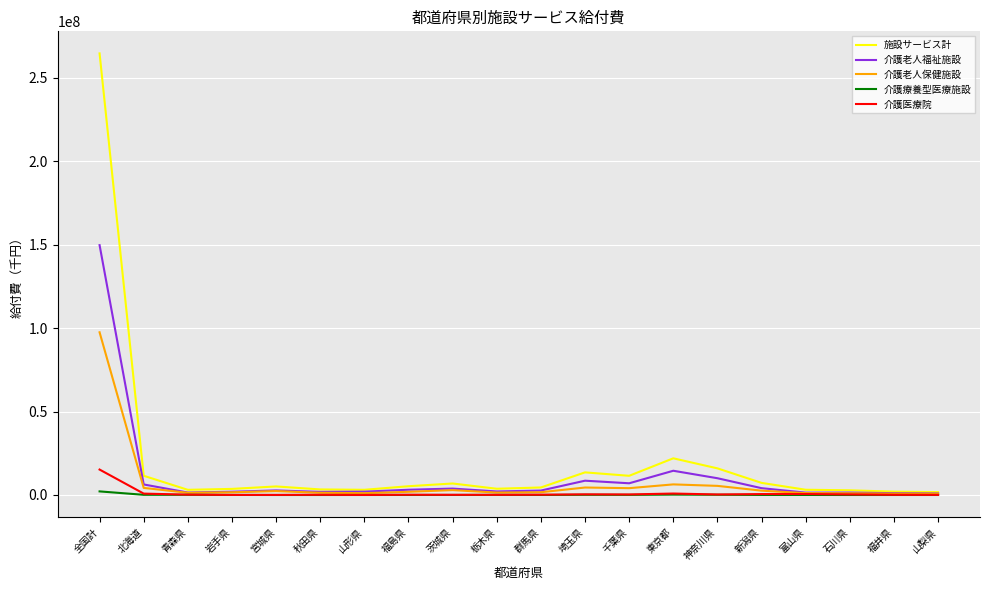

List the series in order of their peak value, highest first.

施設サービス計, 介護老人福祉施設, 介護老人保健施設, 介護医療院, 介護療養型医療施設